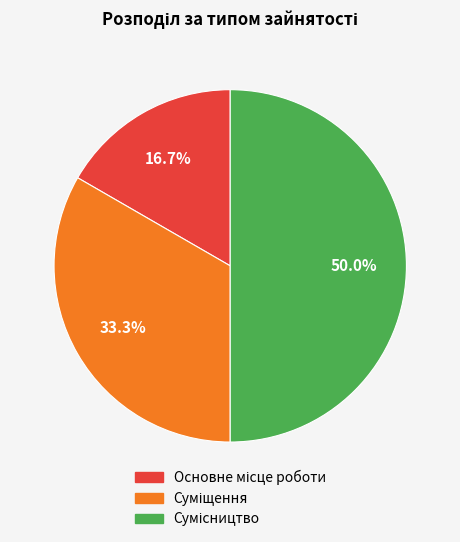

To the nearest percent, what is the combined percentage of Суміщення and Сумісництво?

83%